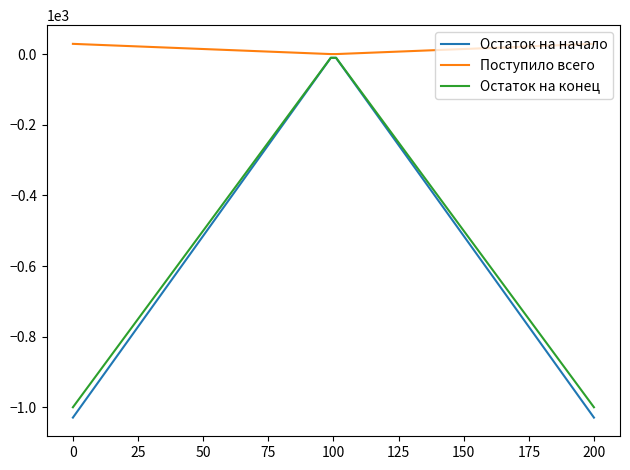

Which series has the widest spread of values?

Остаток на начало